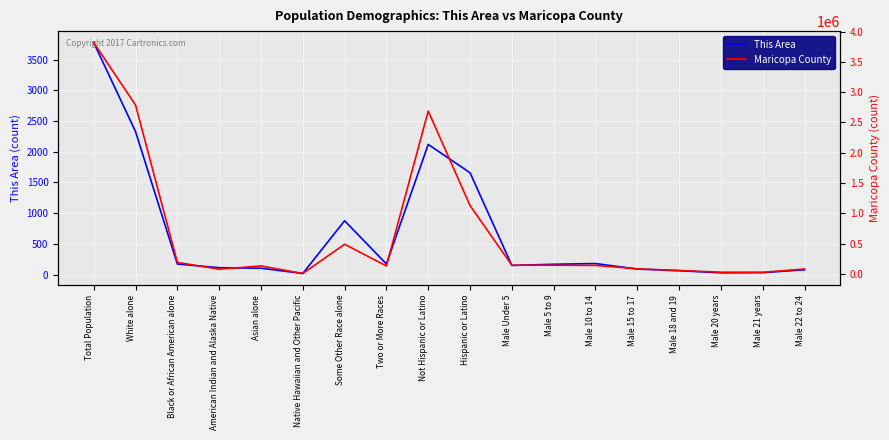

True or false: This Area has more than 2 points higher than both neighbors.

True